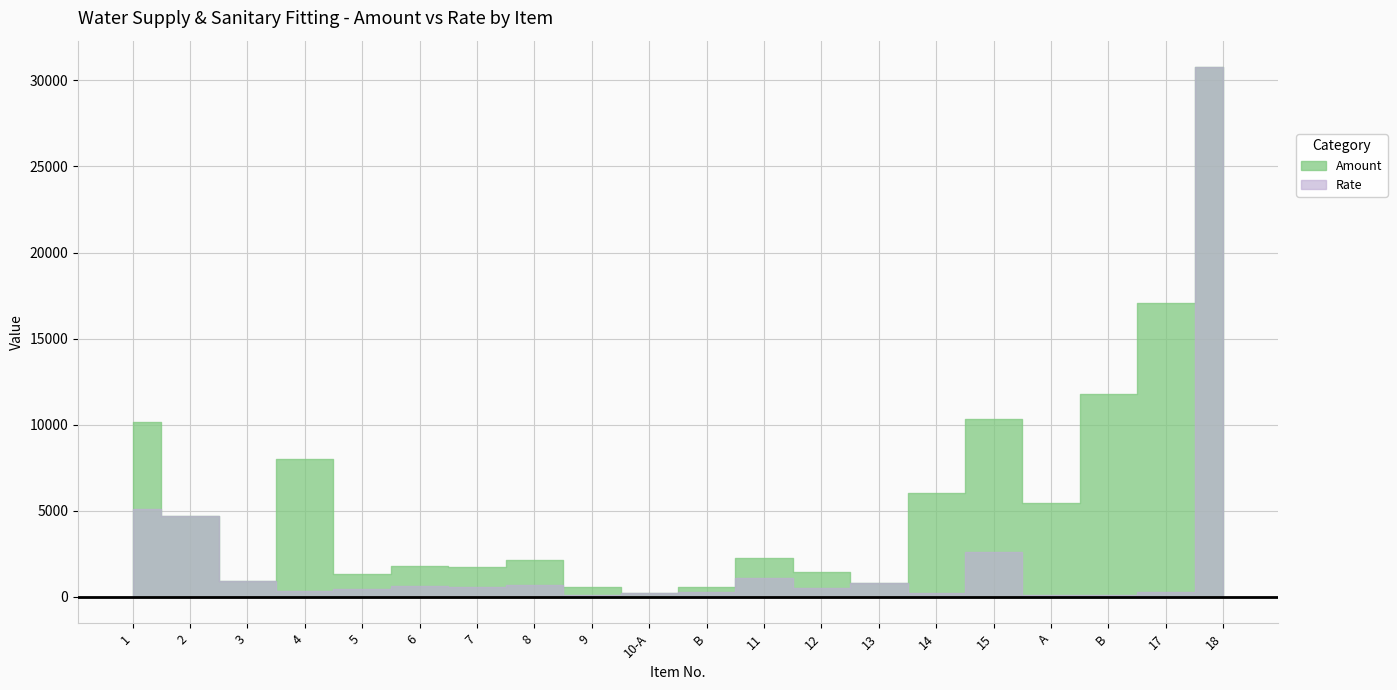

In Rate, how many points are lower than both neighbors (excluding endpoints)?

6